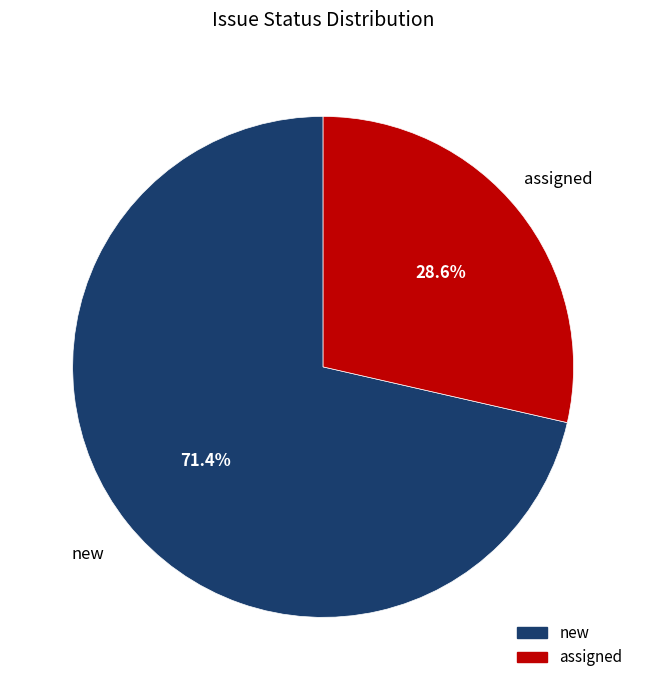

How many segments does this pie chart have?

2